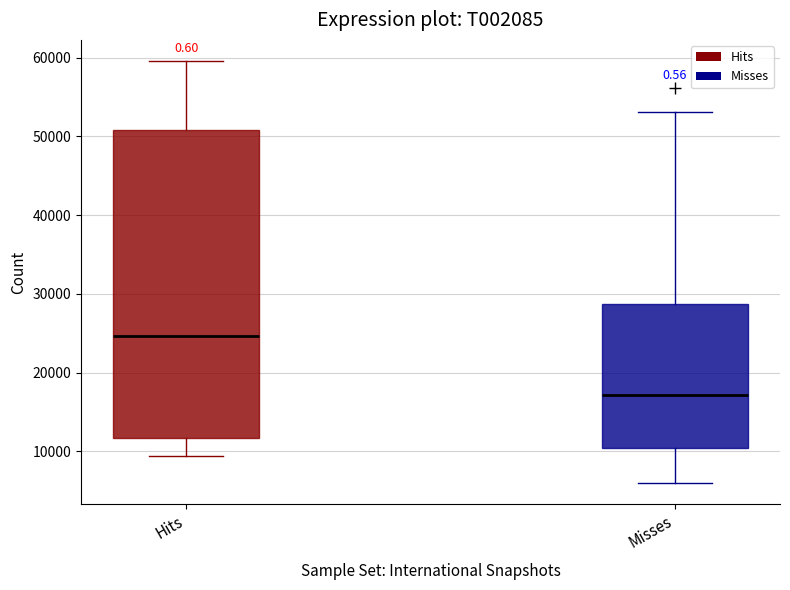

Which box has the lowest median line?

Misses